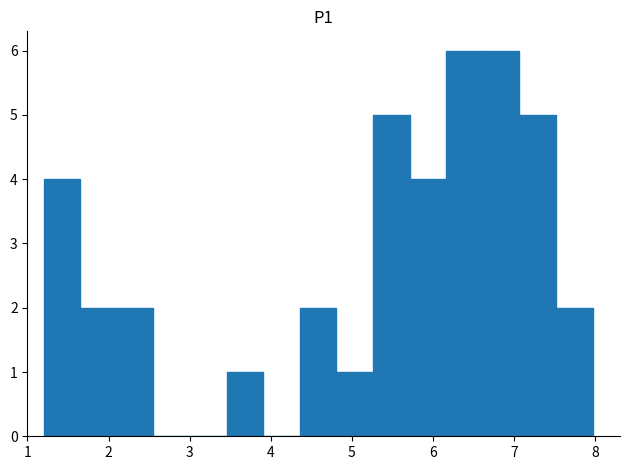

Reading left to right, list every bar in this chart as the range it spans on the x-axis followed by its height. Neither the bar edges nor the heights are printed on the chart, so give them approximately, as read against the axes.

1.2 to 1.7: 4
1.7 to 2.1: 2
2.1 to 2.6: 2
2.6 to 3.0: 0
3.0 to 3.5: 0
3.5 to 3.9: 1
3.9 to 4.4: 0
4.4 to 4.8: 2
4.8 to 5.3: 1
5.3 to 5.7: 5
5.7 to 6.2: 4
6.2 to 6.6: 6
6.6 to 7.1: 6
7.1 to 7.5: 5
7.5 to 8.0: 2